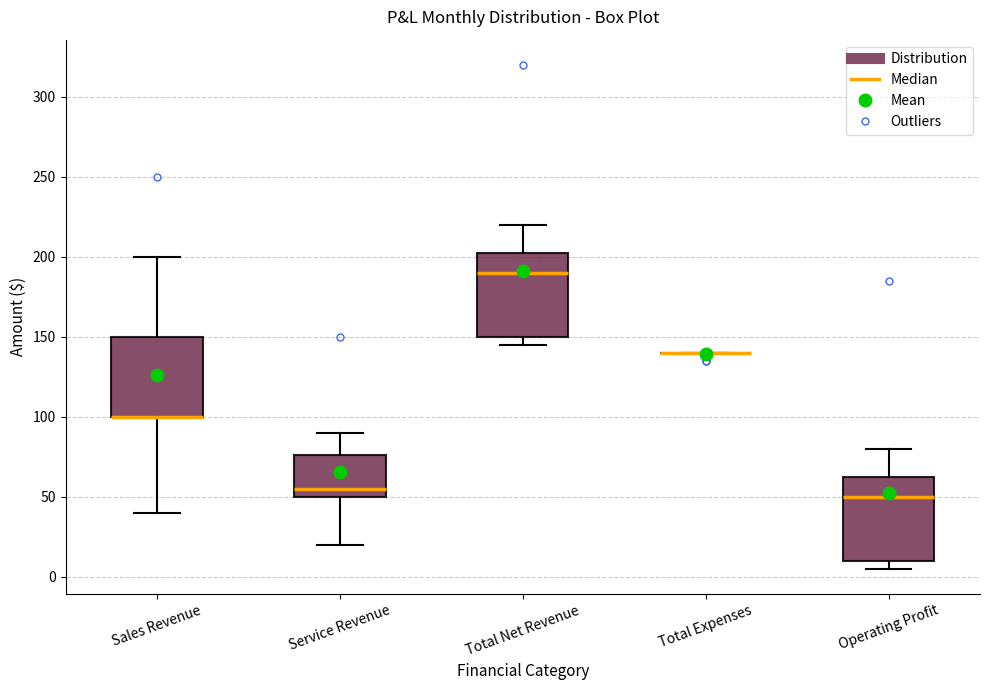

Reading left to right, read every box against the y-axis: the position of its median line, the range the box covers, and the ends of its whiskers. The values are not printed on the chart, so give them approximately, as read against the axis.

Sales Revenue: median 100 (drawn on the box's lower edge), box 100 to 150, whiskers 40 to 200
Service Revenue: median 55, box 50 to 75, whiskers 20 to 90
Total Net Revenue: median 190, box 150 to 205, whiskers 145 to 220
Total Expenses: box collapsed to a line at 140, whiskers 140 to 140
Operating Profit: median 50, box 10 to 65, whiskers 5 to 80